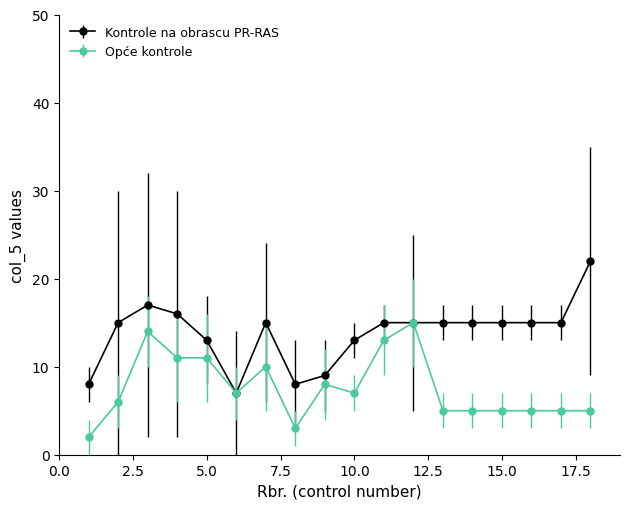

Which series has the largest range (max minus min)?

Kontrole na obrascu PR-RAS